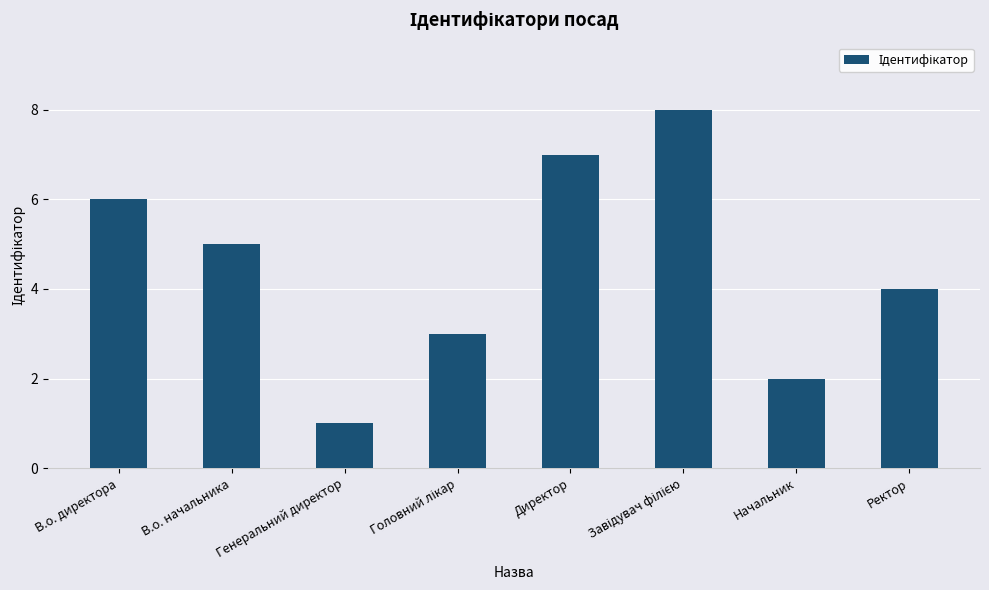

What is the label of the 5th bar from the left?

Директор